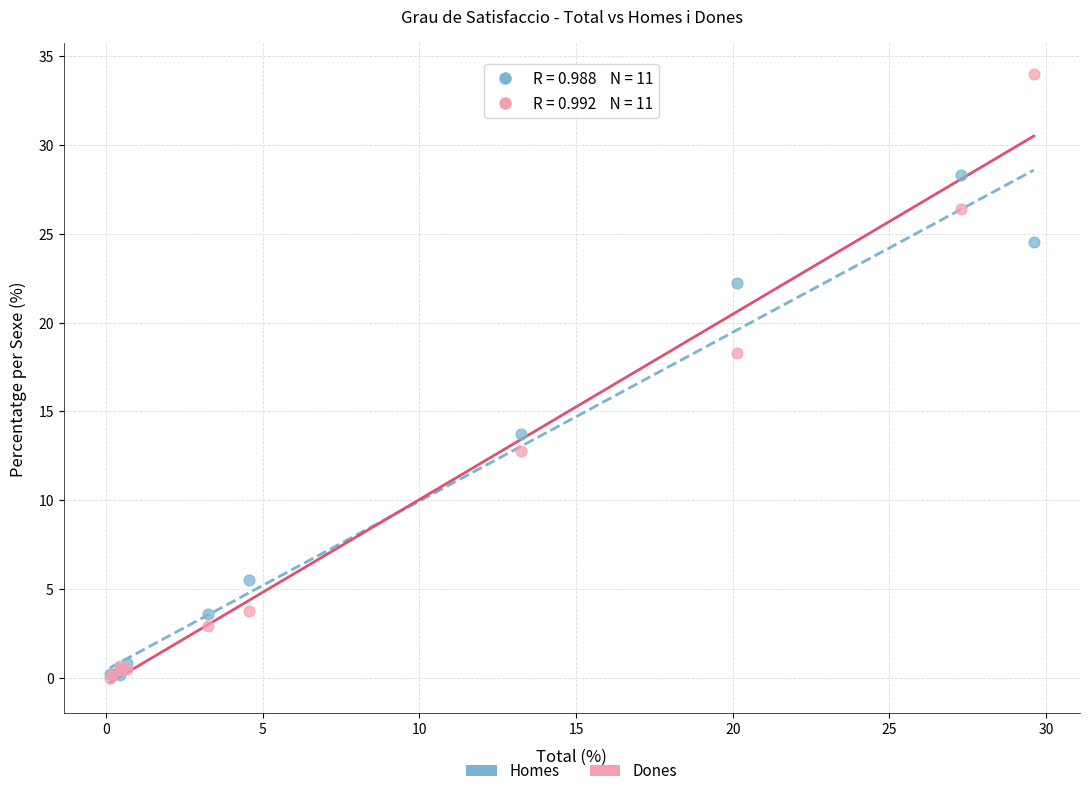

Across all series, what Y value is closest to 17?

18.3